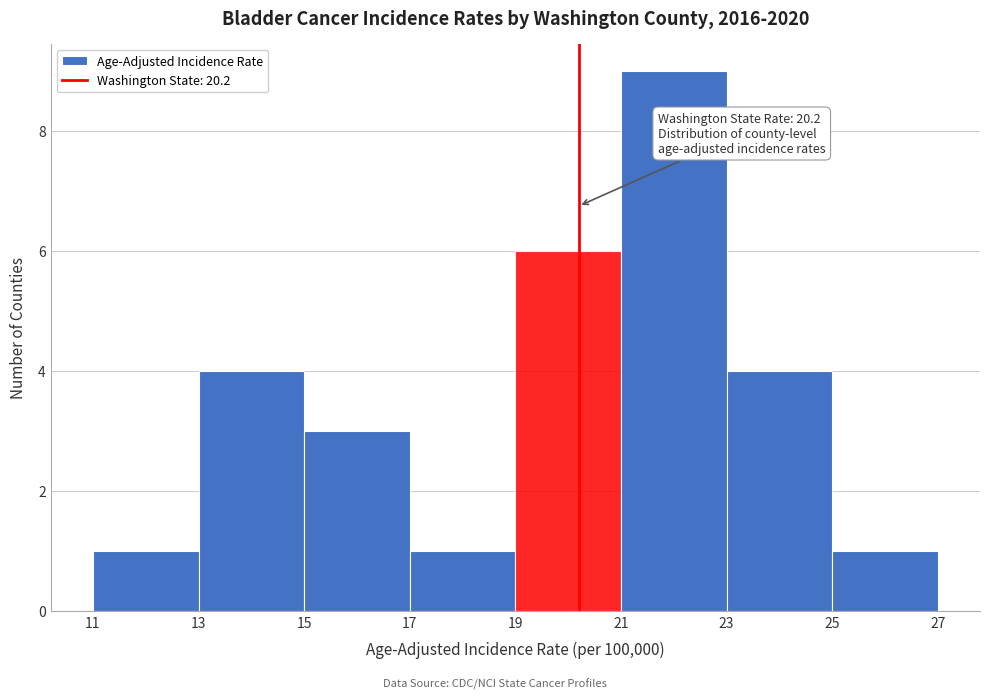

Which range on the x-axis has the tallest bar?

21 to 23